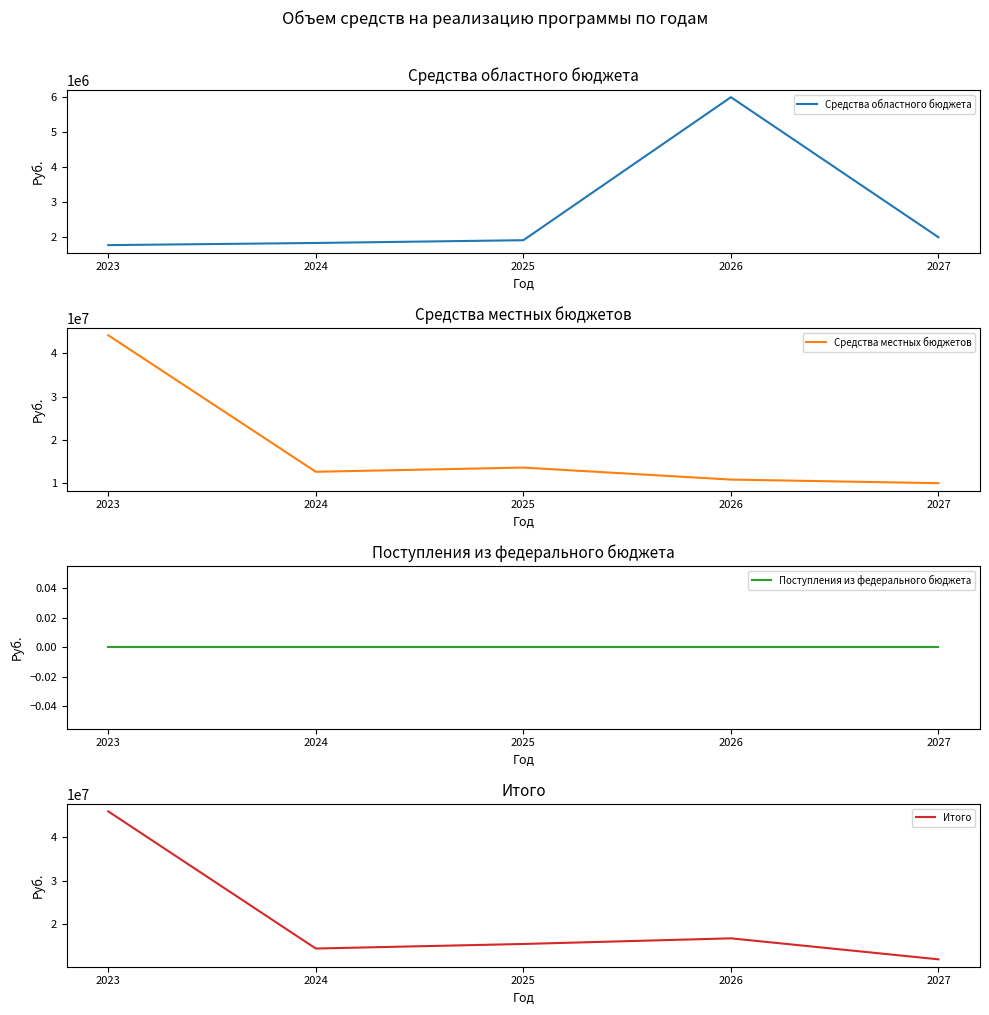

True or false: Средства местных бюджетов and Итого cross at least once.

False